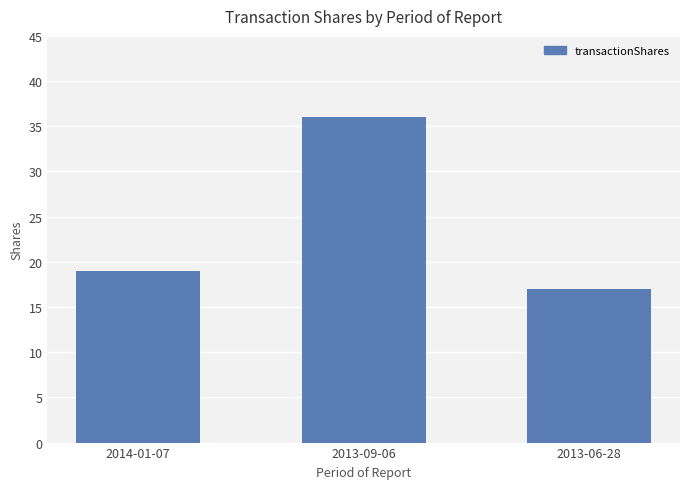

What is the smallest value displayed?

17